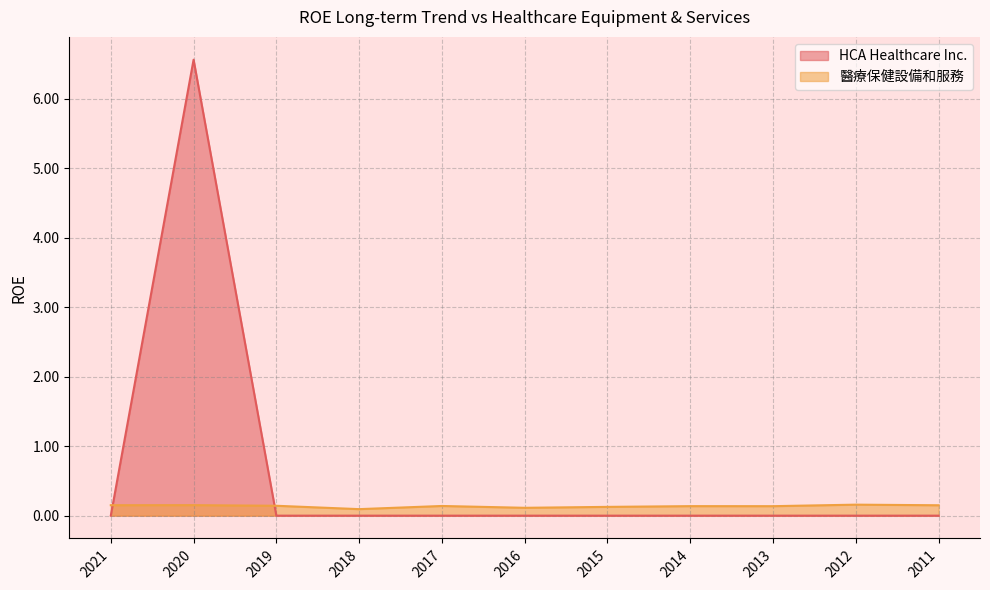

How many intersections are there between HCA Healthcare Inc. and 醫療保健設備和服務?

2